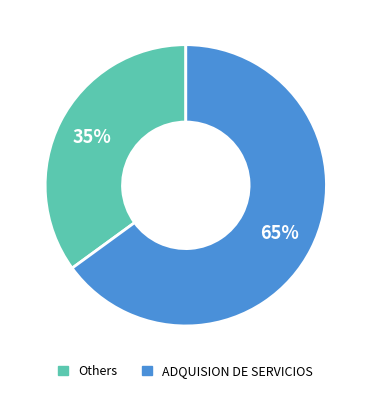

Is the sum of Others and ADQUISION DE SERVICIOS greater than half?

Yes